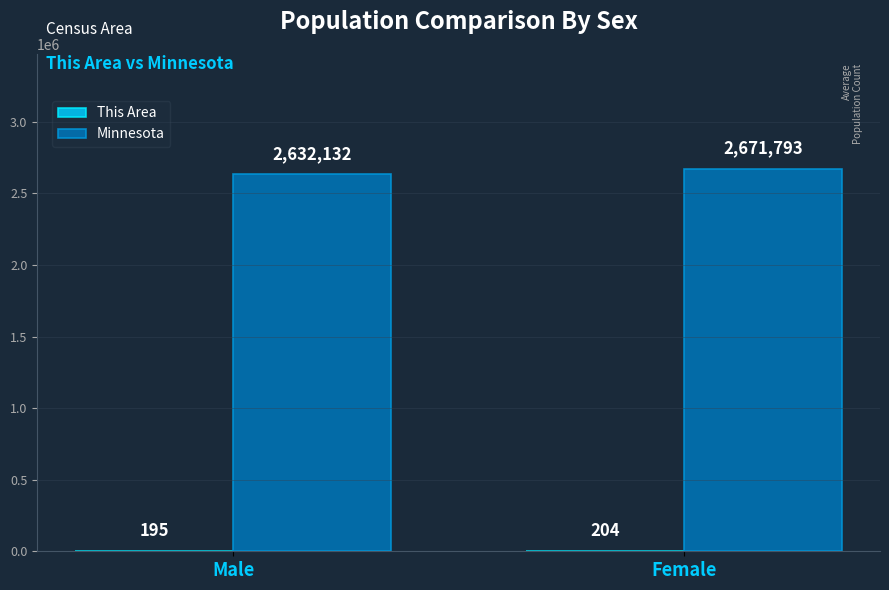

Which category has the highest value across all series?

Female